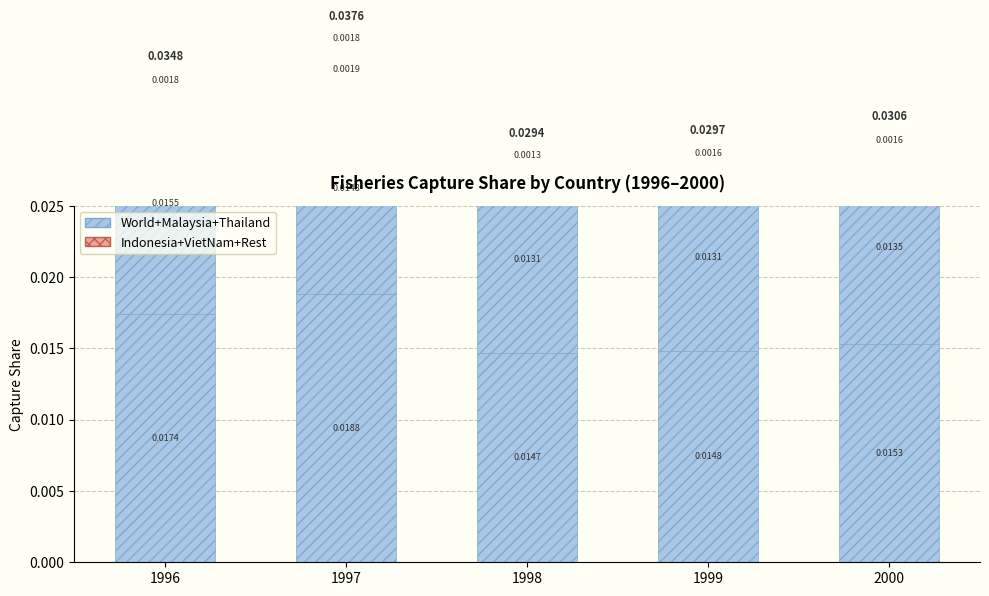

Does the chart contain any negative values?

No